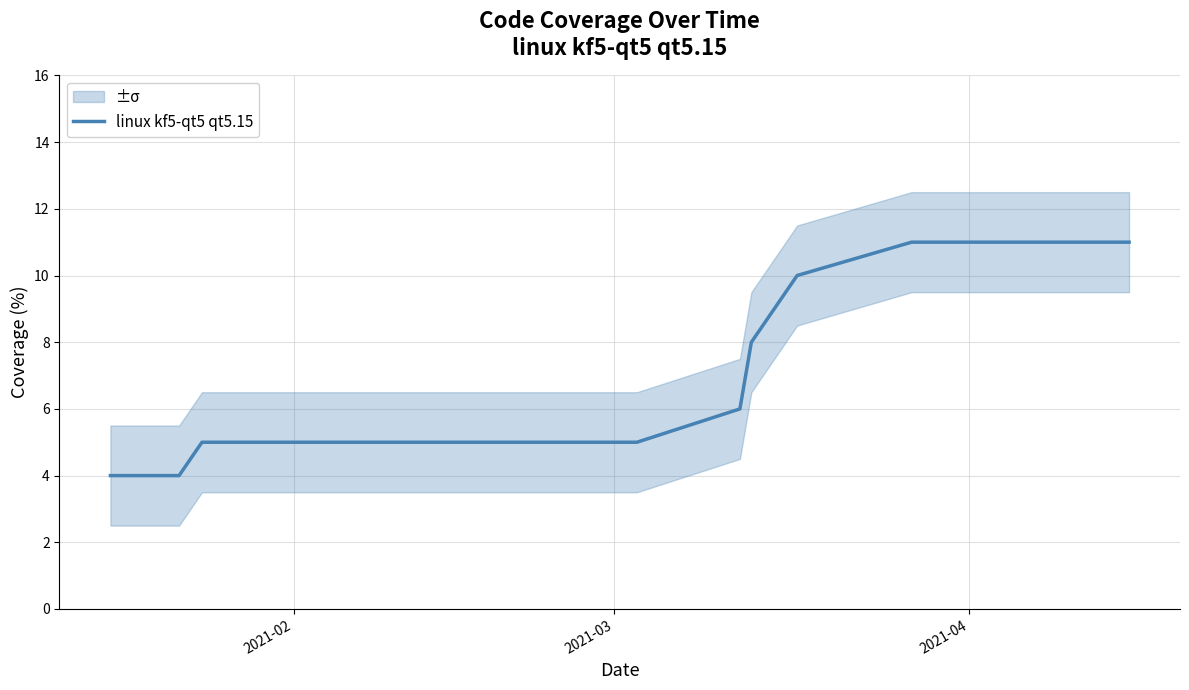

Reading right to left, list all the values displayed in this chart.

11	11	11	11	11	11	11	10	9	8	6	5	5	5	5	5	5	5	5	5	5	5	5	5	5	5	5	5	5	5	5	4	4	4